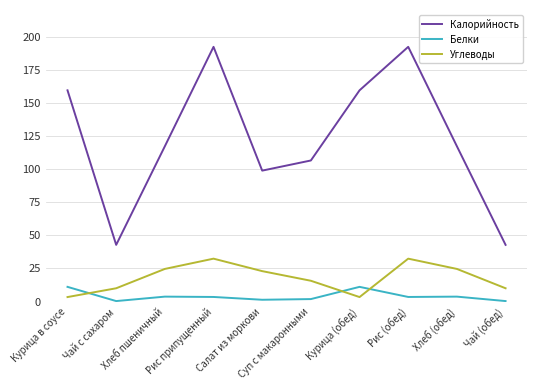

Which series has the largest total across all categories?

Калорийность